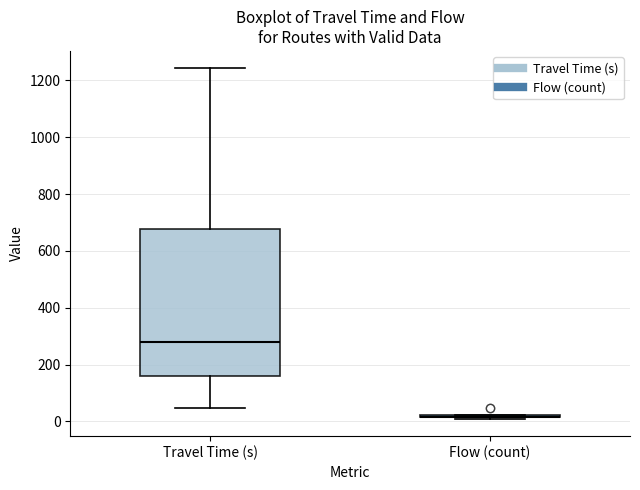

Reading left to right, read every box against the y-axis: the position of its median line, the range the box covers, and the ends of its whiskers. The values are not printed on the chart, so give them approximately, as read against the axis.

Travel Time (s): median 280, box 160 to 680, whiskers 40 to 1240
Flow (count): box collapsed to a line at 20, whiskers 20 to 20